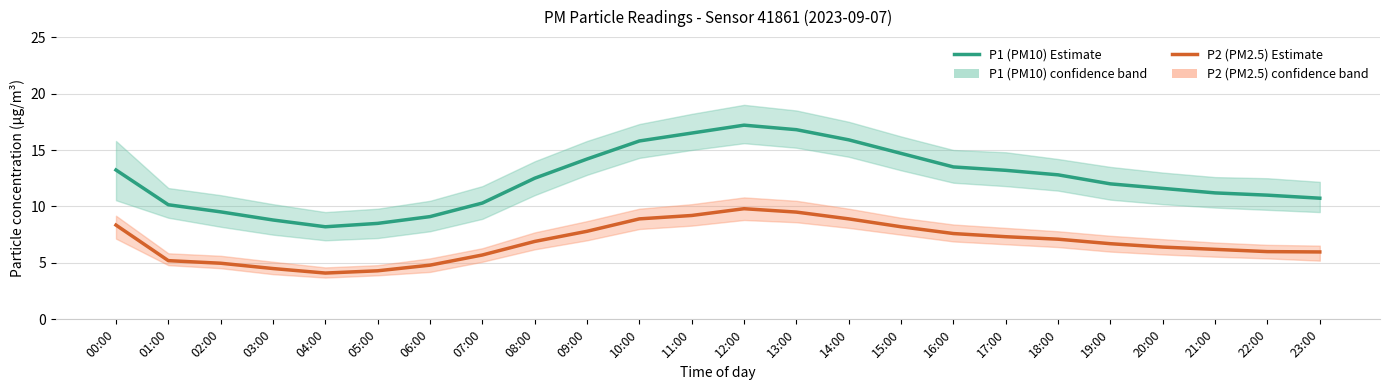

Reading left to right, list all the values displayed in this chart.

P1 (PM10) Estimate: 13.2	10.2	9.5	8.8	8.2	8.5	9.1	10.3	12.5	14.2	15.8	16.5	17.2	16.8	15.9	14.7	13.5	13.2	12.8	12.0	11.6	11.2	11.0	10.7
P2 (PM2.5) Estimate: 8.3	5.2	5.0	4.5	4.1	4.3	4.8	5.7	6.9	7.8	8.9	9.2	9.8	9.5	8.9	8.2	7.6	7.3	7.1	6.7	6.4	6.2	6.0	6.0